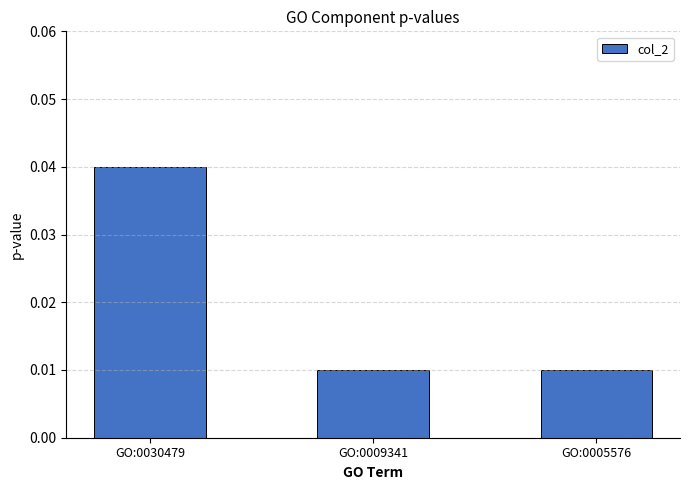

Is it true that the value at GO:0030479 is 0.1?

False